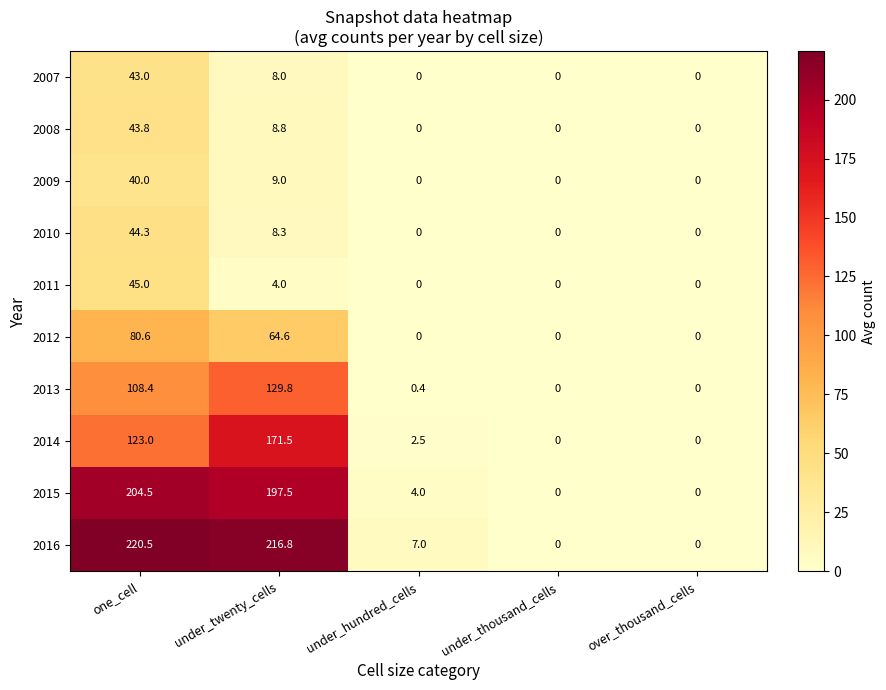

Which series has the largest total across all categories?

2016